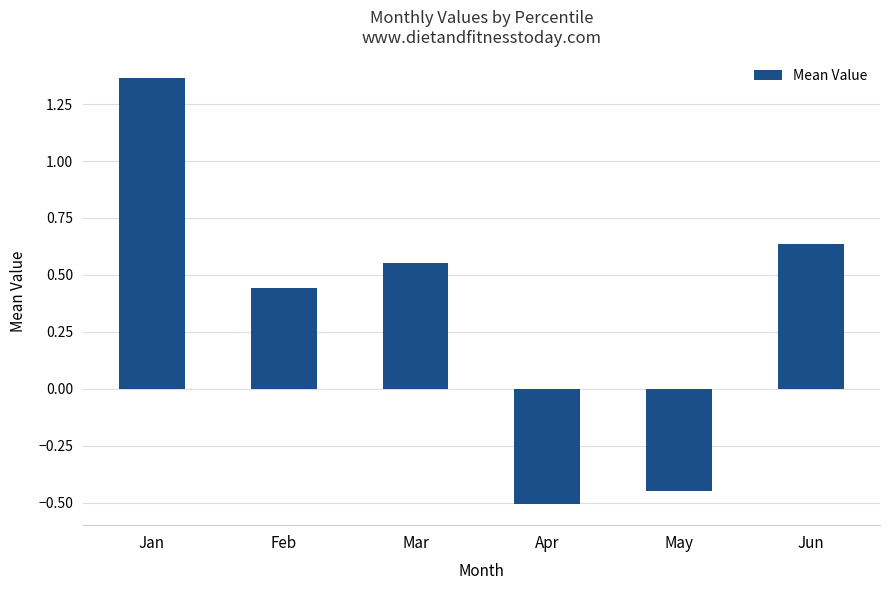

Which category has the highest value across all series?

Jan